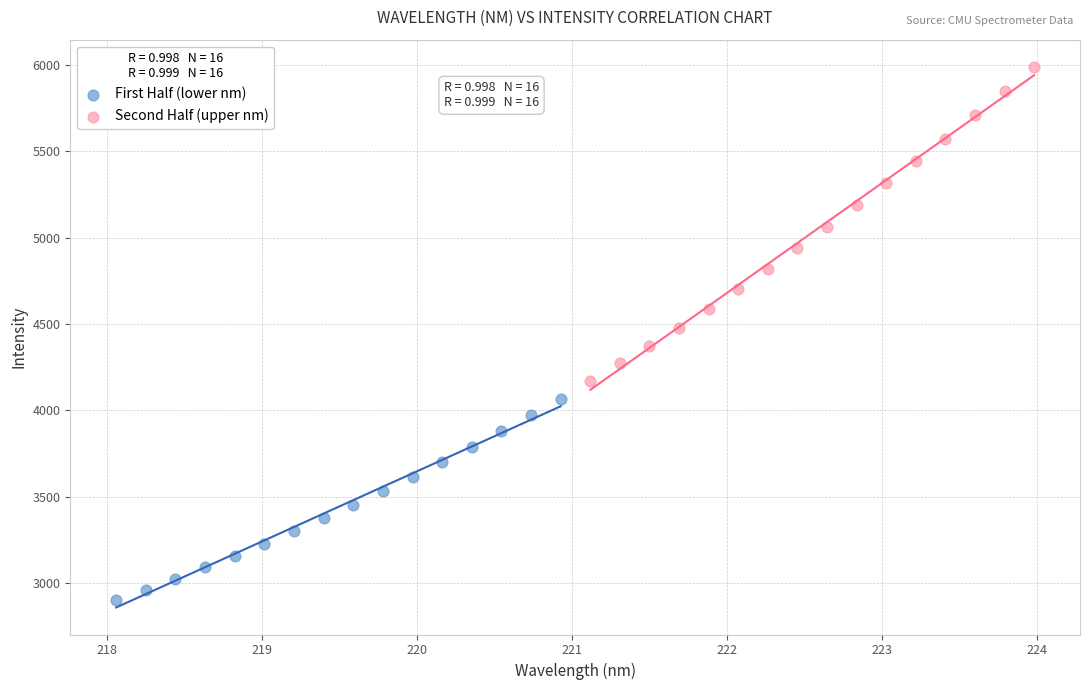

What are all the series names shown in the legend?

First Half (lower nm), Second Half (upper nm)